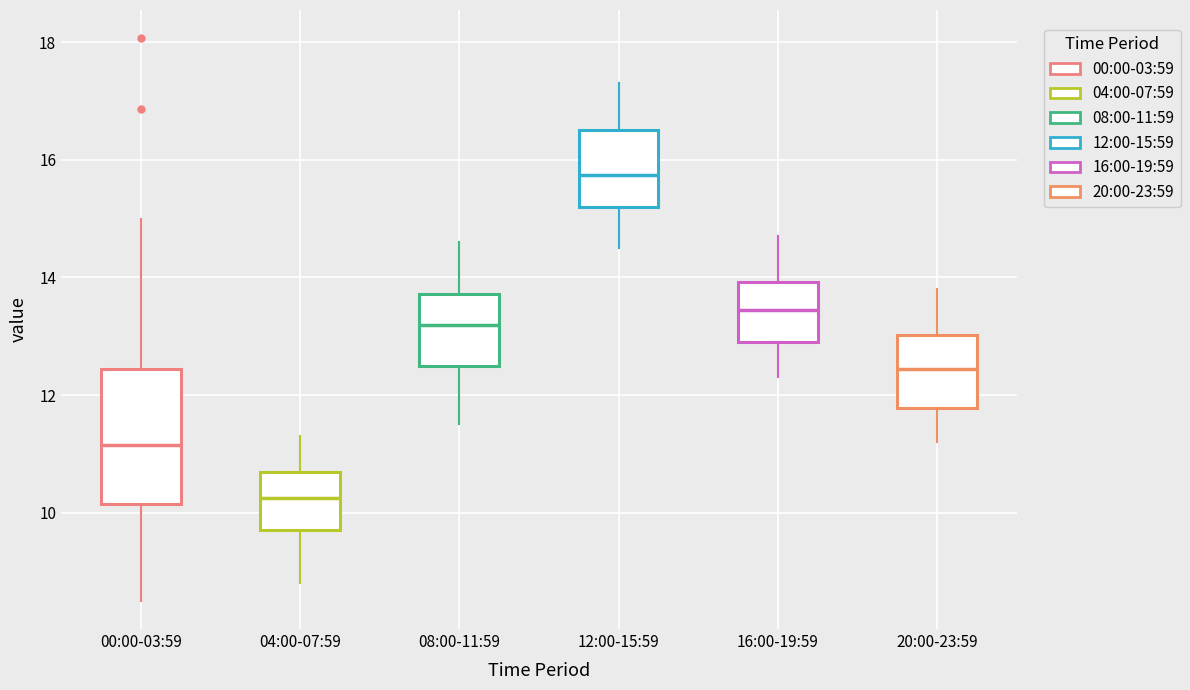

Reading left to right, transcribe this box plot: for each box, give where its median line is, the range the box spans, and where its two whiskers end, as read against the y-axis. The values are not printed on the chart, so give them approximately, as read against the axis.

00:00-03:59: median 11.2, box 10.2 to 12.4, whiskers 8.6 to 15.0
04:00-07:59: median 10.2, box 9.8 to 10.8, whiskers 8.8 to 11.4
08:00-11:59: median 13.2, box 12.6 to 13.8, whiskers 11.6 to 14.6
12:00-15:59: median 15.8, box 15.2 to 16.6, whiskers 14.6 to 17.4
16:00-19:59: median 13.4, box 13.0 to 14.0, whiskers 12.4 to 14.8
20:00-23:59: median 12.4, box 11.8 to 13.0, whiskers 11.2 to 13.8